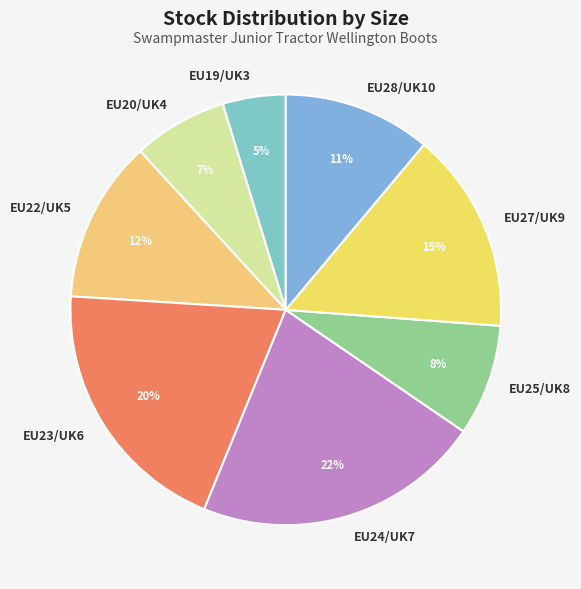

Combined, do EU23/UK6 and EU27/UK9 account for over 50%?

No